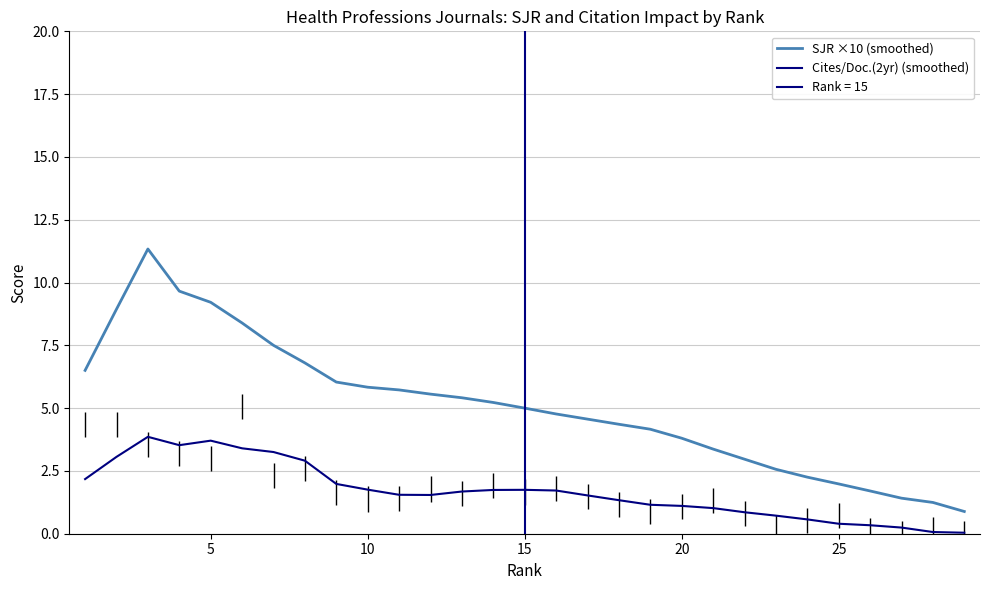

Where is Cites/Doc.(2yr) (smoothed) nearest to the value 1?

20